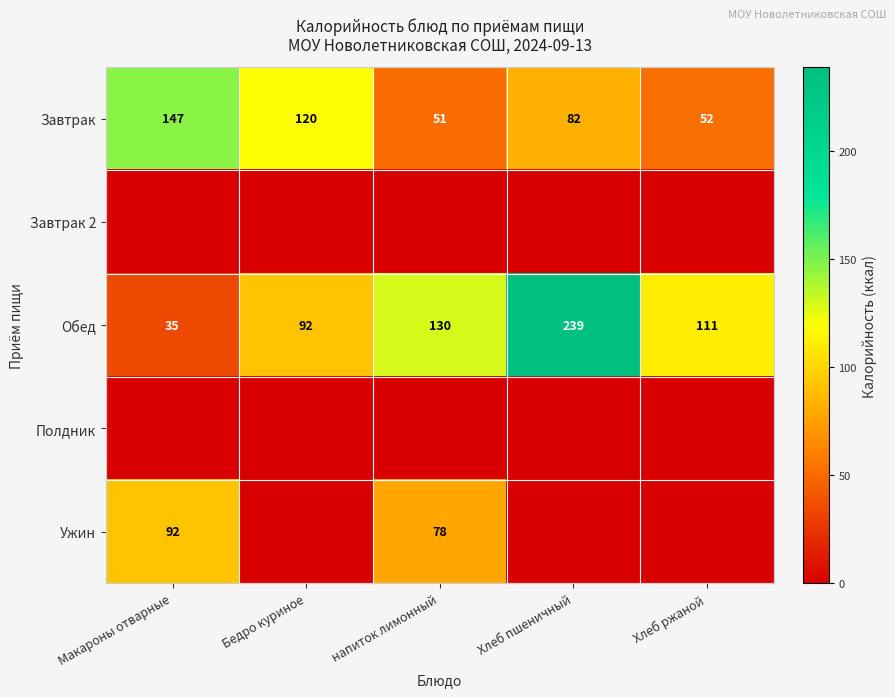

What is the spread (max minus min) of values at напиток лимонный?

129.6